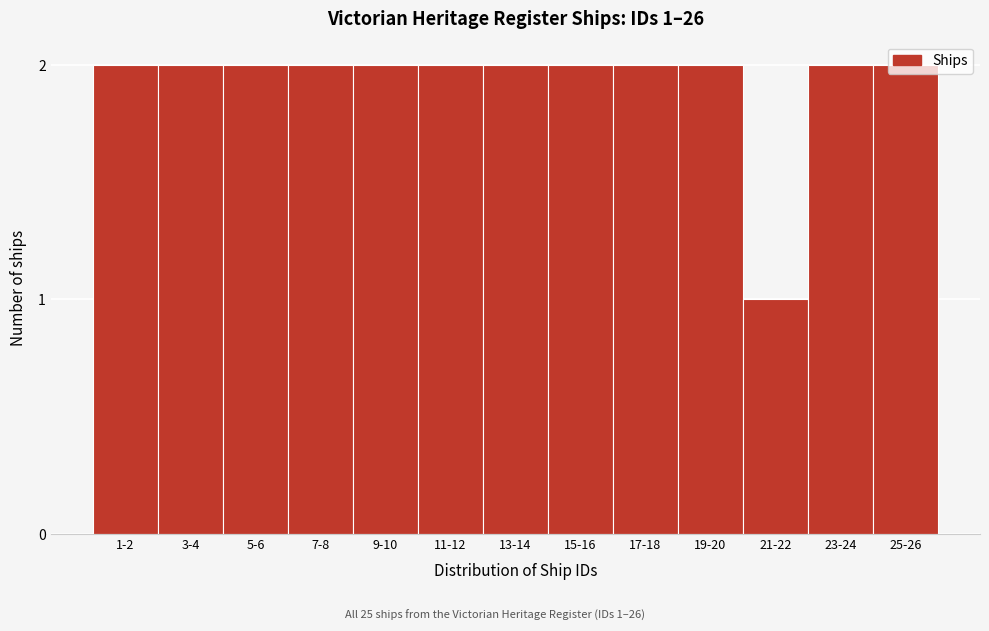

What is the sum of all values?

25